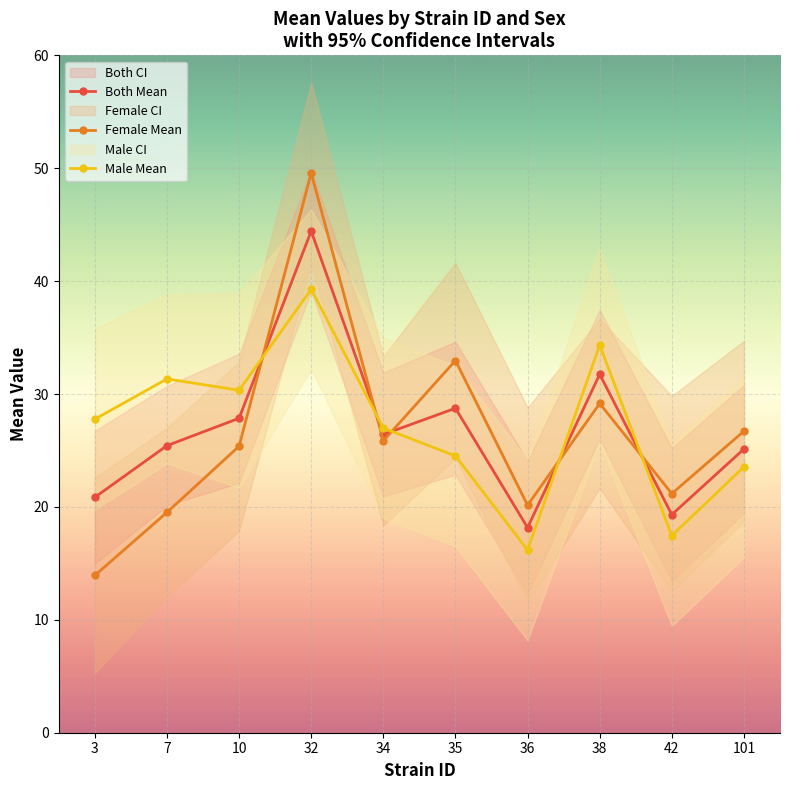

Rank the categories by Both Mean value from highest to lowest.

32, 38, 35, 10, 34, 7, 101, 3, 42, 36